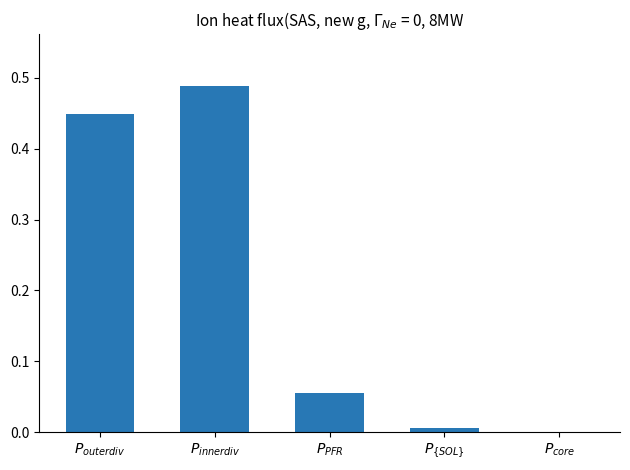

Reading left to right, list all the values displayed in this chart.

0.4	0.5	0.1	0.0	0.0